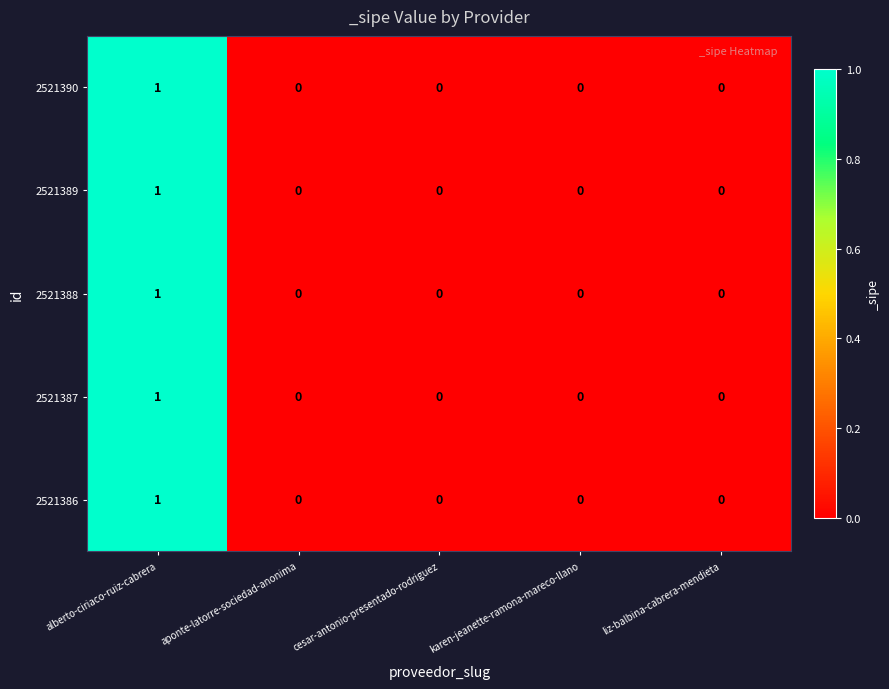

Which category has the highest value in the 2521389 series?

alberto-ciriaco-ruiz-cabrera